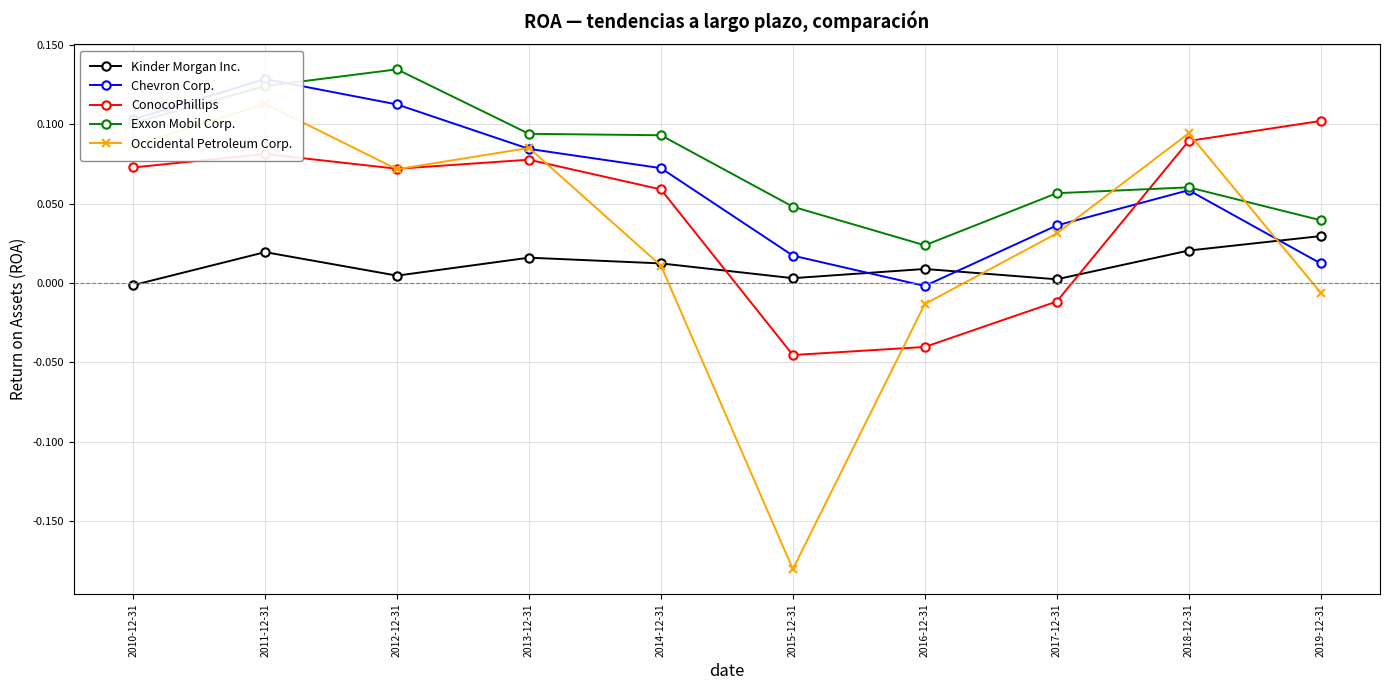

How many positive values does the Occidental Petroleum Corp. series have?

7